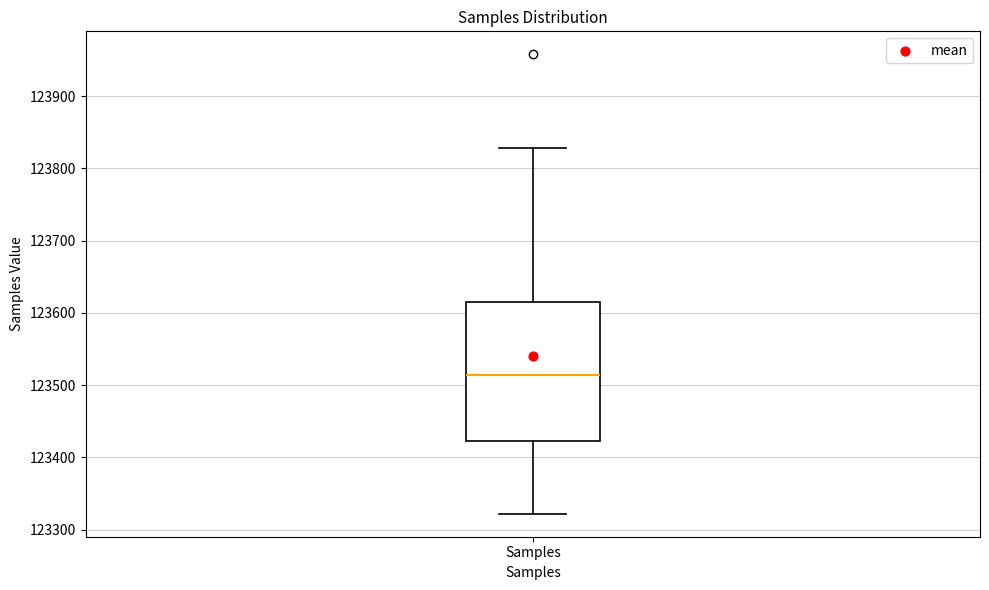

Transcribe this box plot: give where the median line is, the range the box spans, and where the two whiskers end, as read against the y-axis. The values are not printed on the chart, so give them approximately, as read against the axis.

median 123510, box 123420 to 123620, whiskers 123320 to 123830